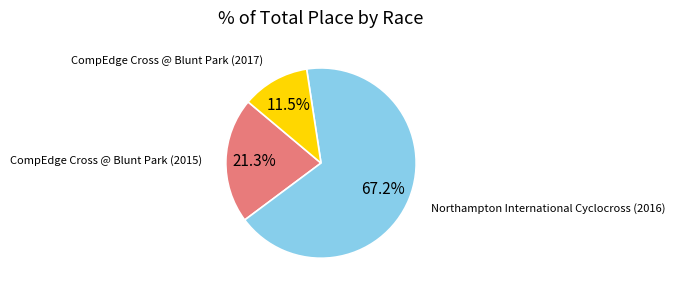

Is there any slice that represents more than half of the pie?

Yes